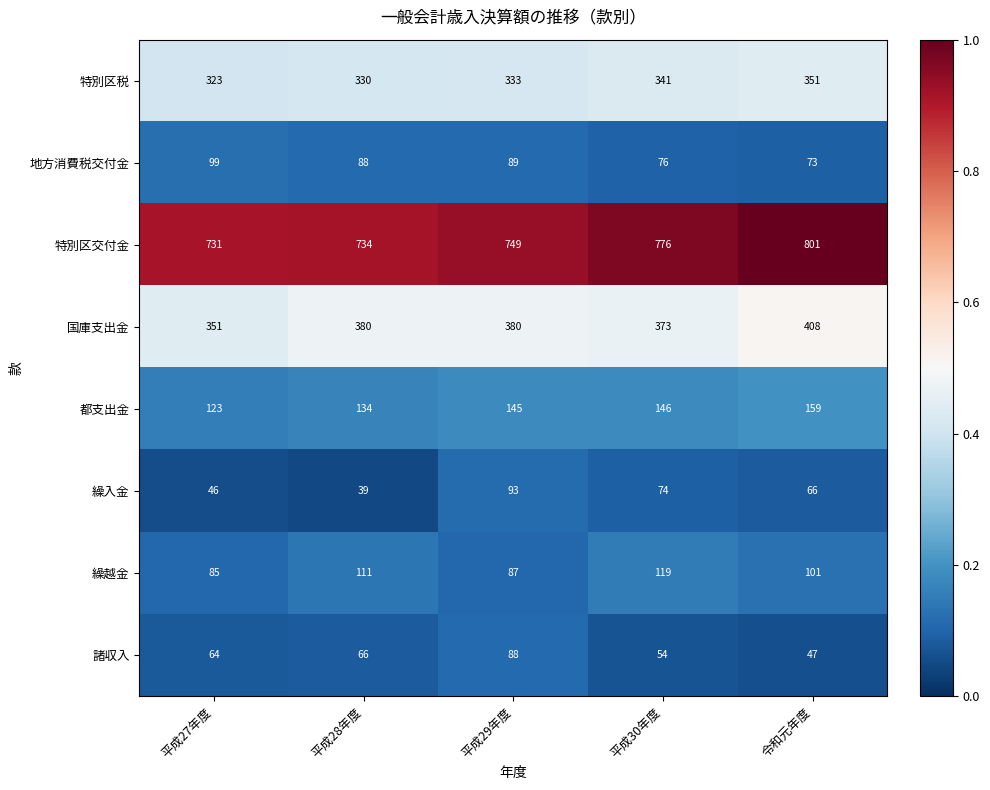

At which category is the sum across all series the highest?

令和元年度